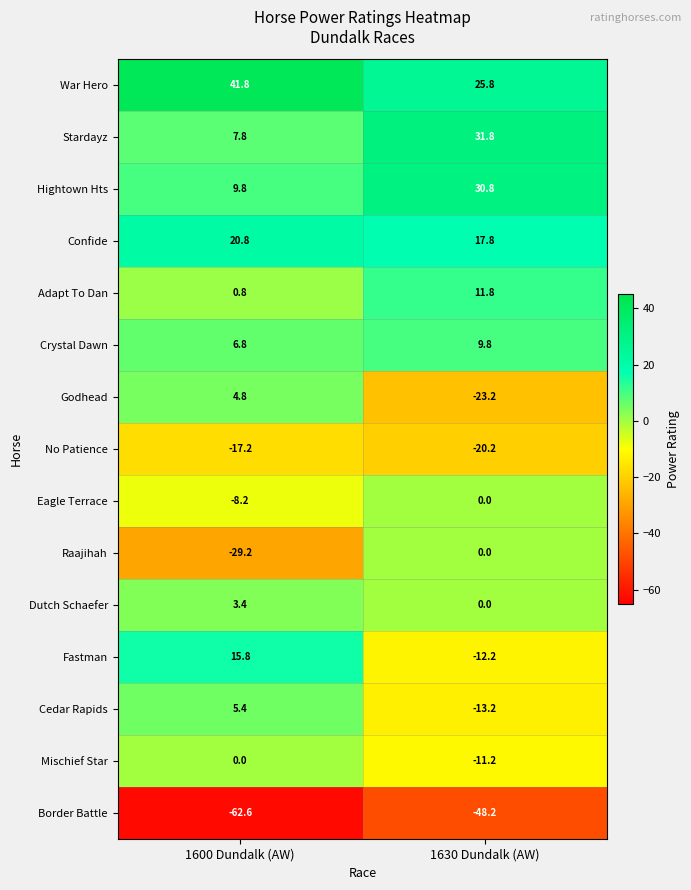

At which category is the sum across all series the highest?

1600 Dundalk (AW)